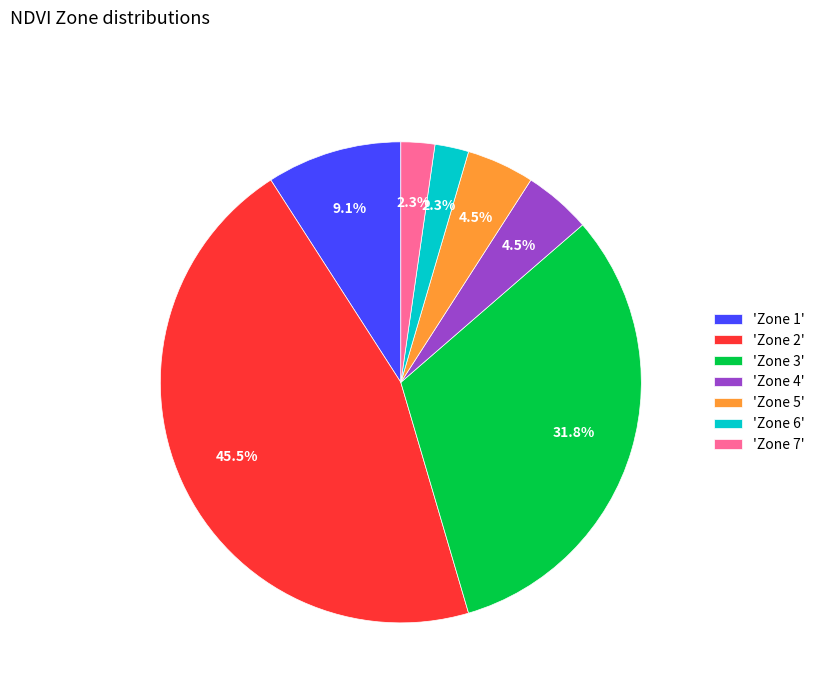

What is the largest slice in the pie chart?

'Zone 2'